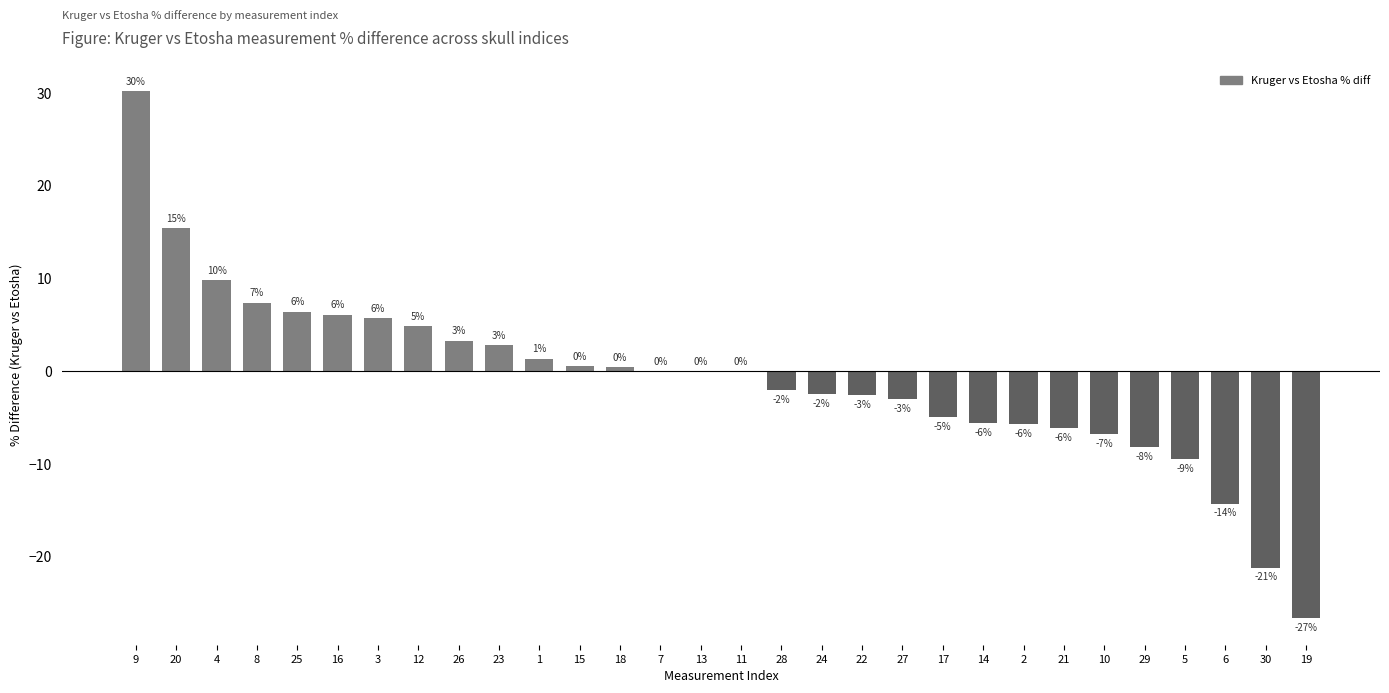

Are the bars horizontal?

No